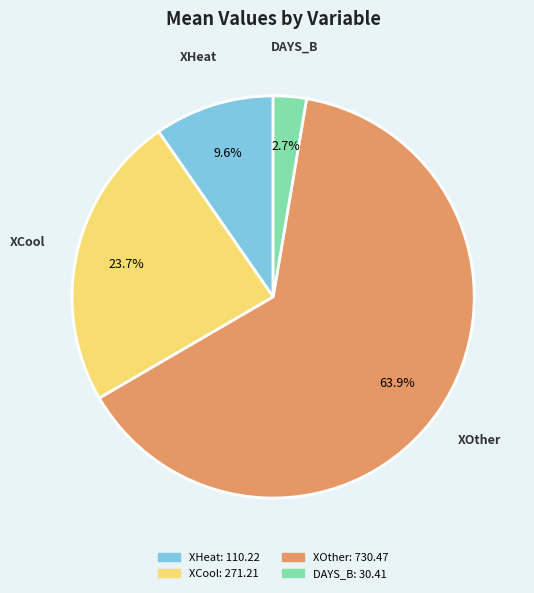

Which has a higher value, XHeat or XCool?

XCool